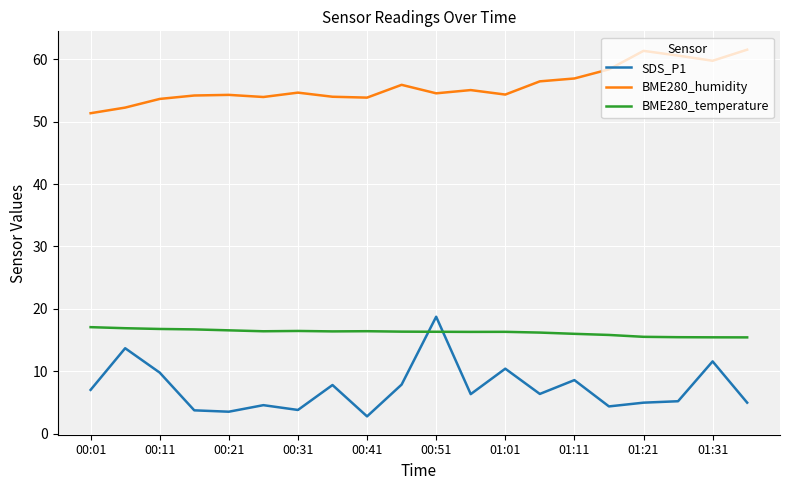

True or false: BME280_temperature and BME280_humidity cross at least once.

False